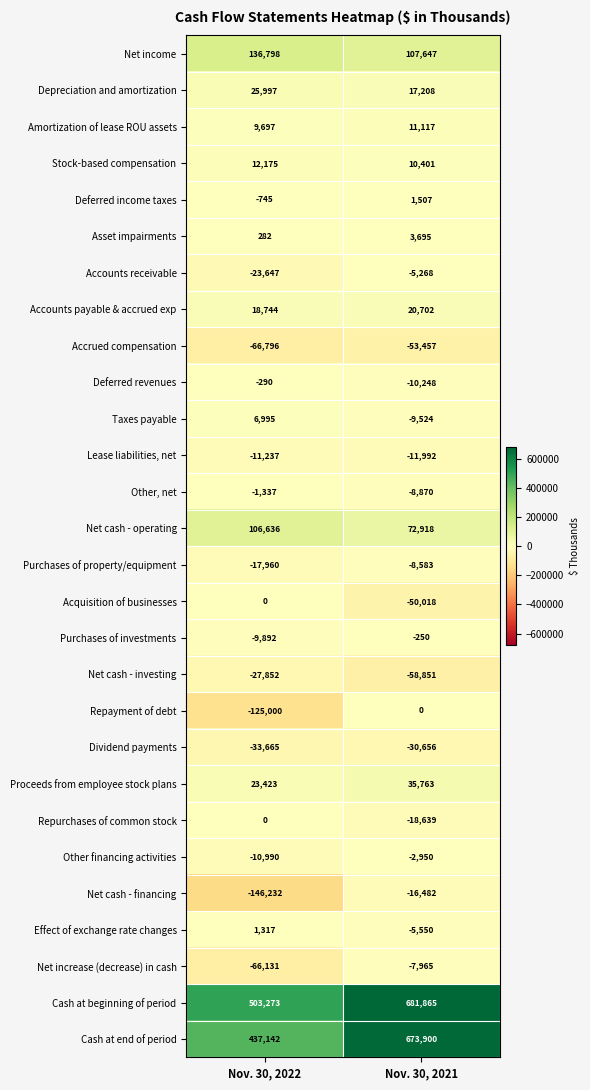

What is the total value across all series at Nov. 30, 2021?

1337420